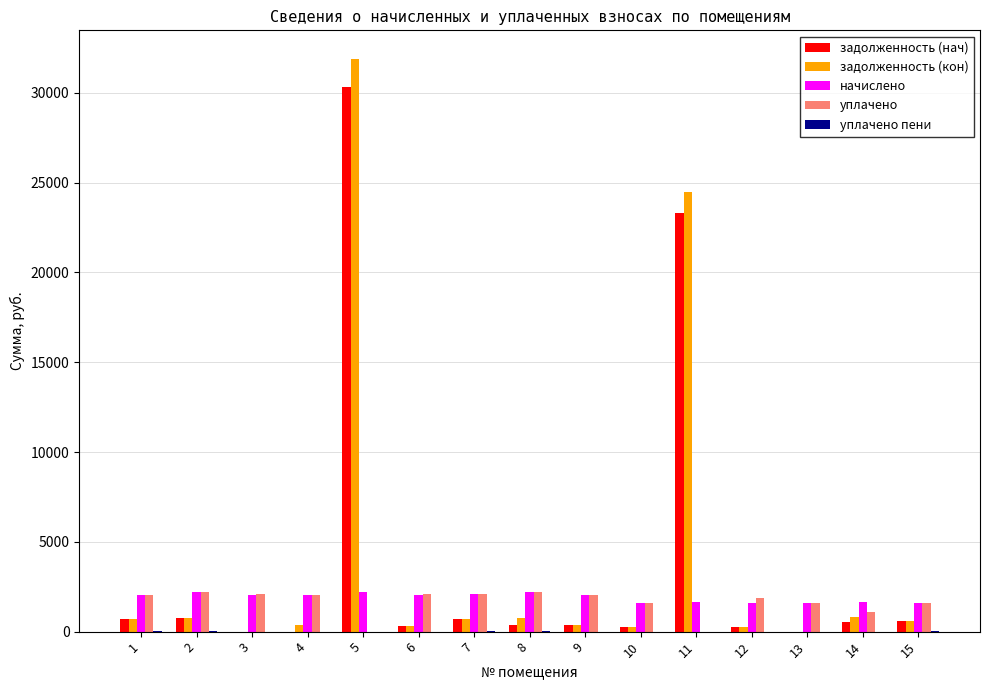

Is the value of уплачено at 11 greater than the value of начислено at 15?

No